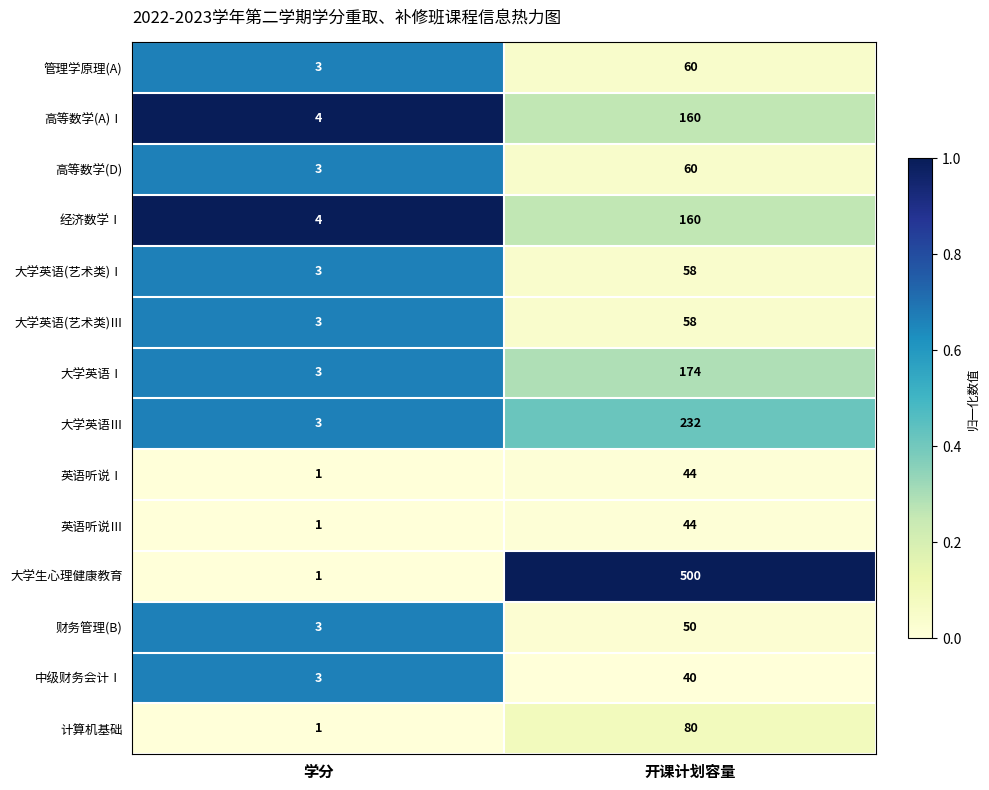

Reading left to right, what are all the values shown in this chart?

管理学原理(A): 3	60
高等数学(A)Ⅰ: 4	160
高等数学(D): 3	60
经济数学Ⅰ: 4	160
大学英语(艺术类)Ⅰ: 3	58
大学英语(艺术类)Ⅲ: 3	58
大学英语Ⅰ: 3	174
大学英语Ⅲ: 3	232
英语听说Ⅰ: 1	44
英语听说Ⅲ: 1	44
大学生心理健康教育: 1	500
财务管理(B): 3	50
中级财务会计Ⅰ: 3	40
计算机基础: 1	80